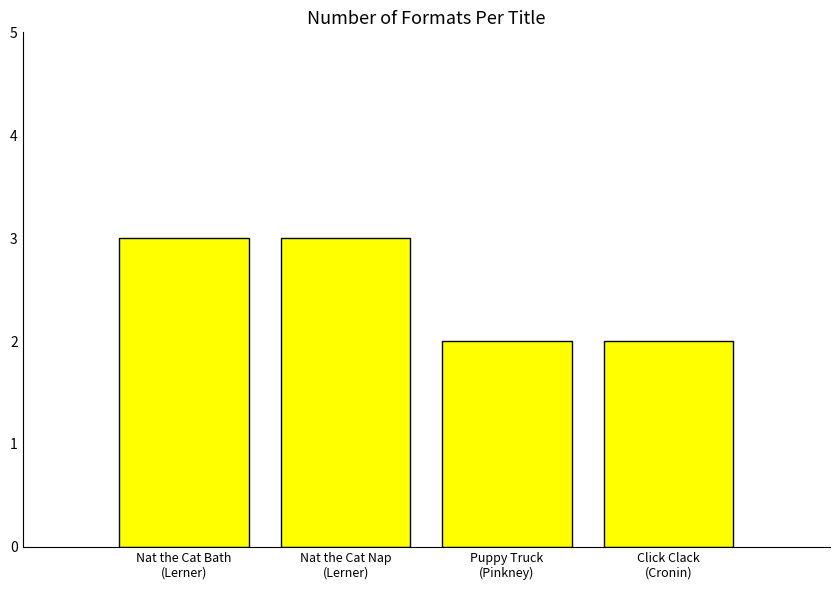

What is the maximum value shown in the chart?

3